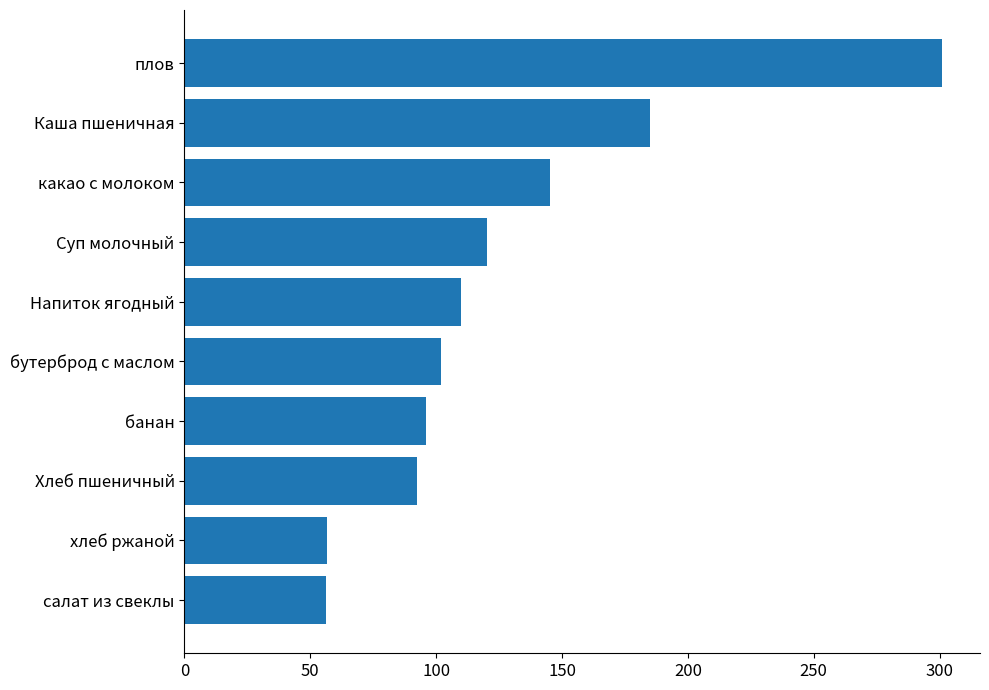

Does the chart contain any negative values?

No